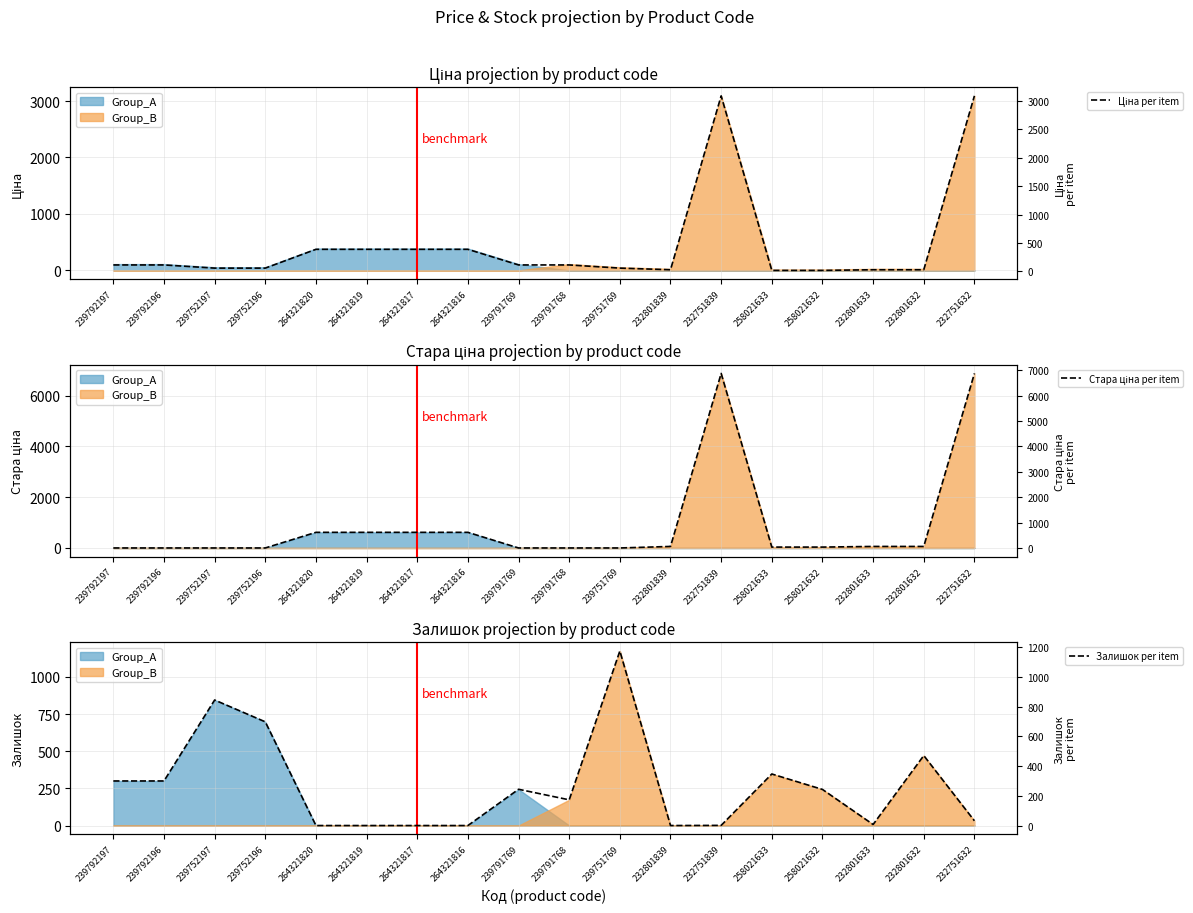

Between which two adjacent categories do Залишок per item and Ціна per item first intersect?

239752196 and 264321820